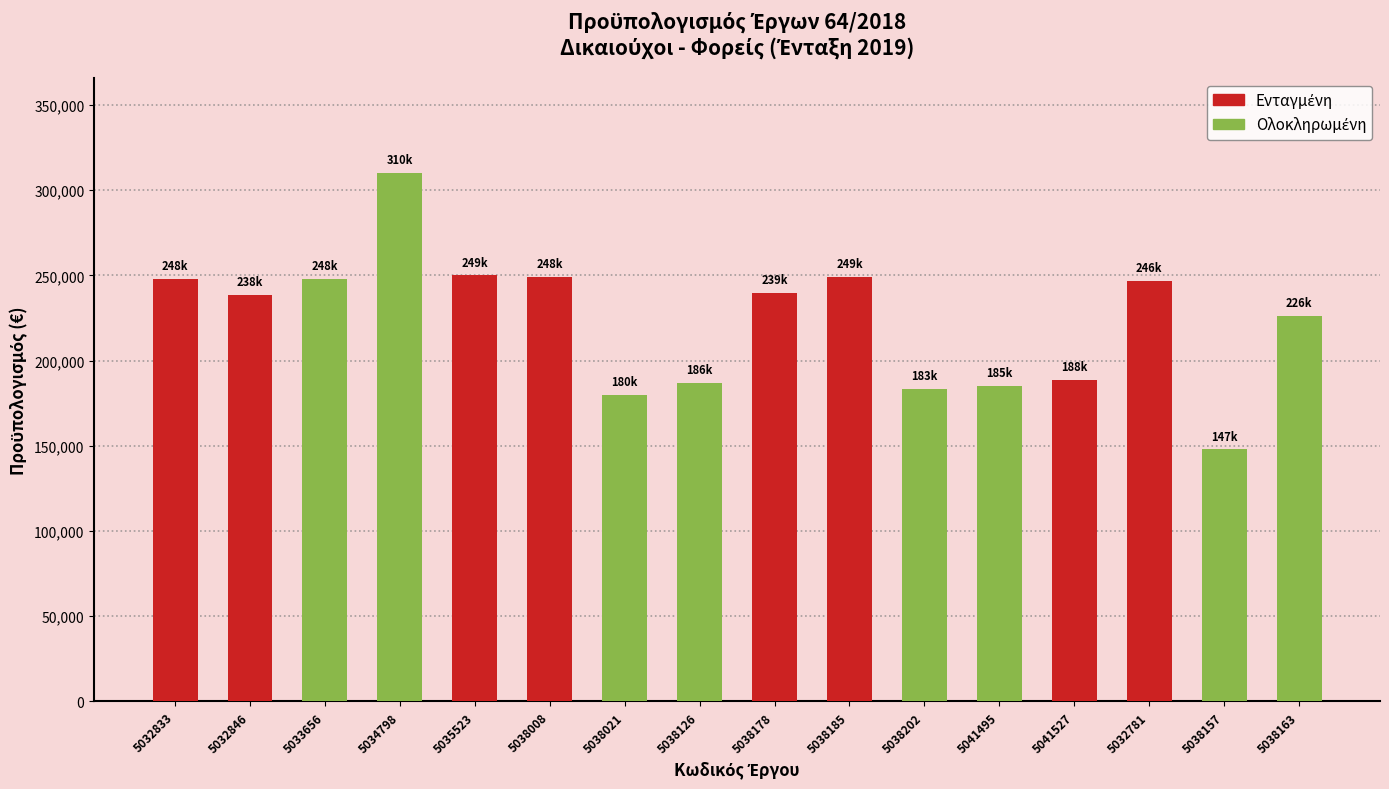

What is the ratio of the value at 5033656 to the value at 5041495?

1.3